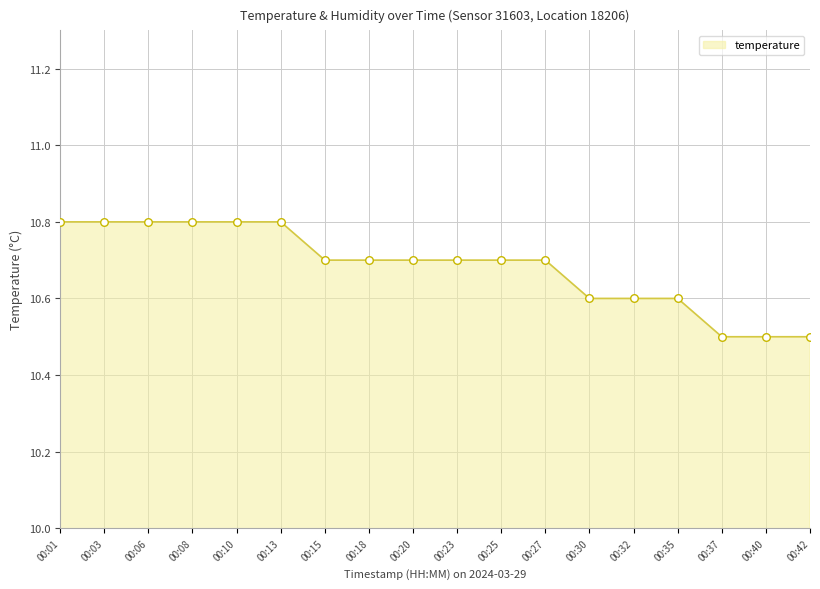

What is the change in value from 00:20 to 00:42?

-0.2